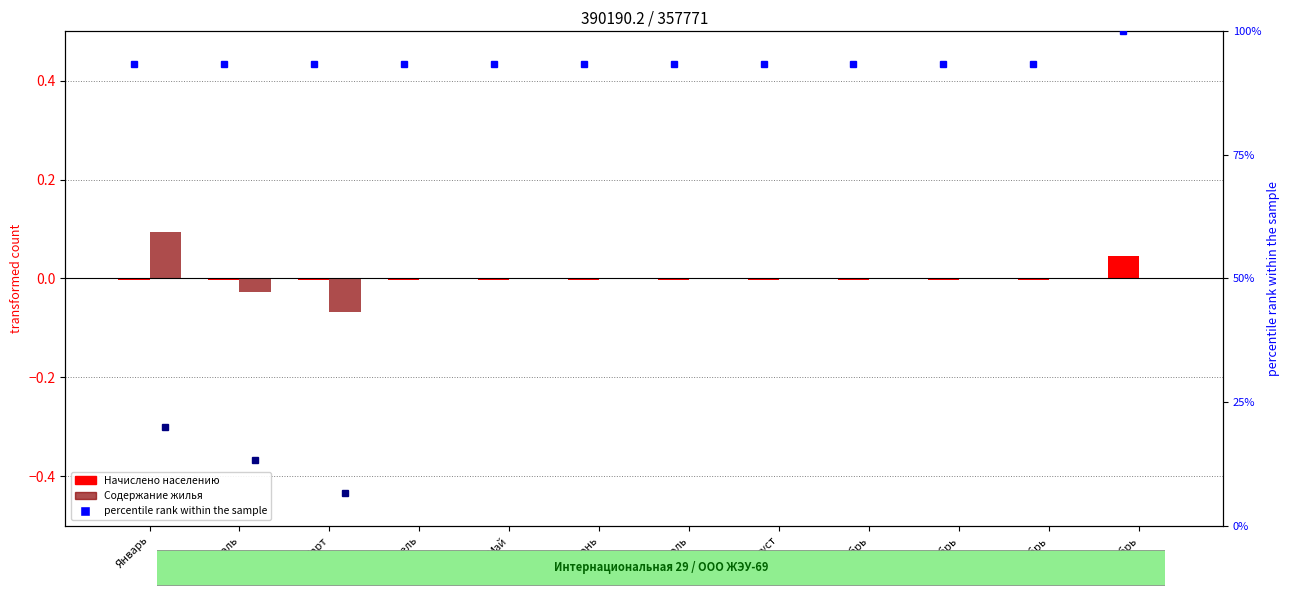

What is the total value across all series at Январь?

0.1